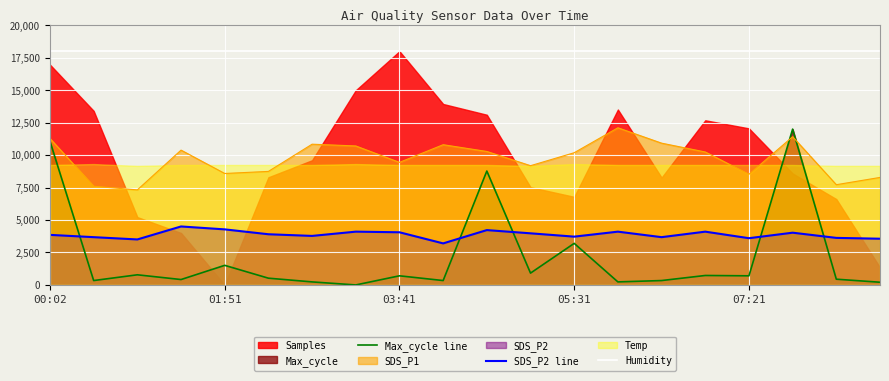

True or false: SDS_P2 line and Max_cycle line cross at least once.

True